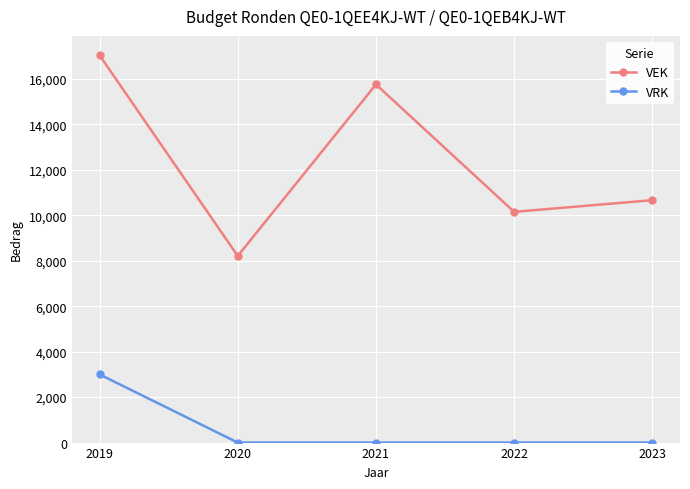

List the series in order of their peak value, lowest first.

VRK, VEK